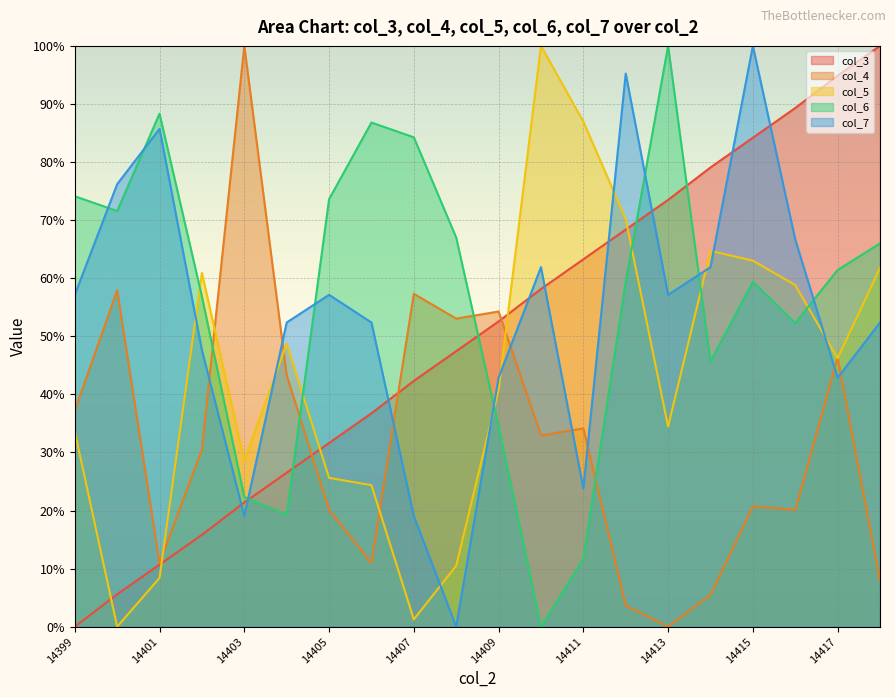

What is the average value of the col_3 series?

50.1